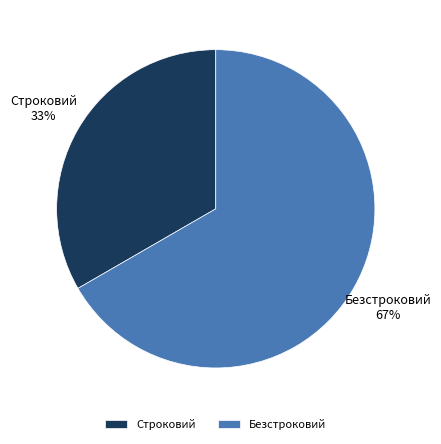

Between Строковий and Безстроковий, which is larger?

Безстроковий